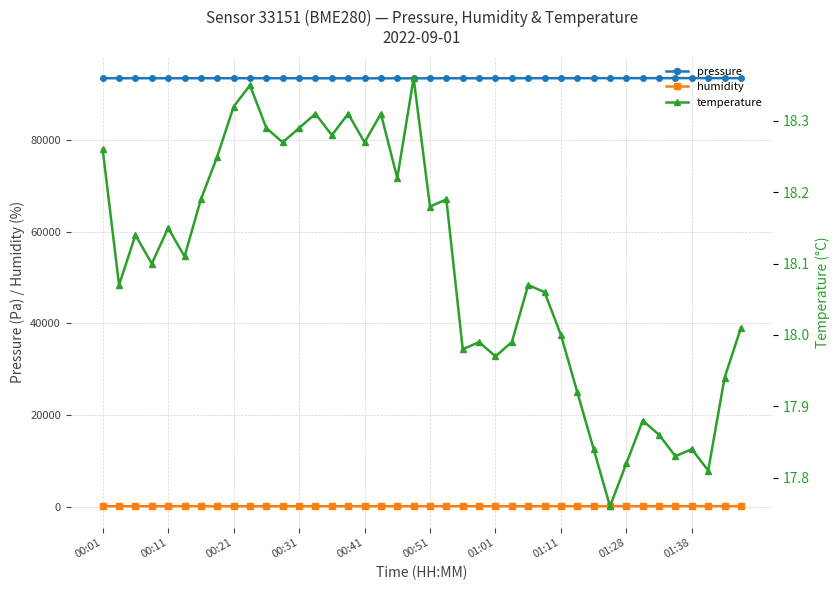

What is the value of the temperature point at the 22nd from the left?

18.2